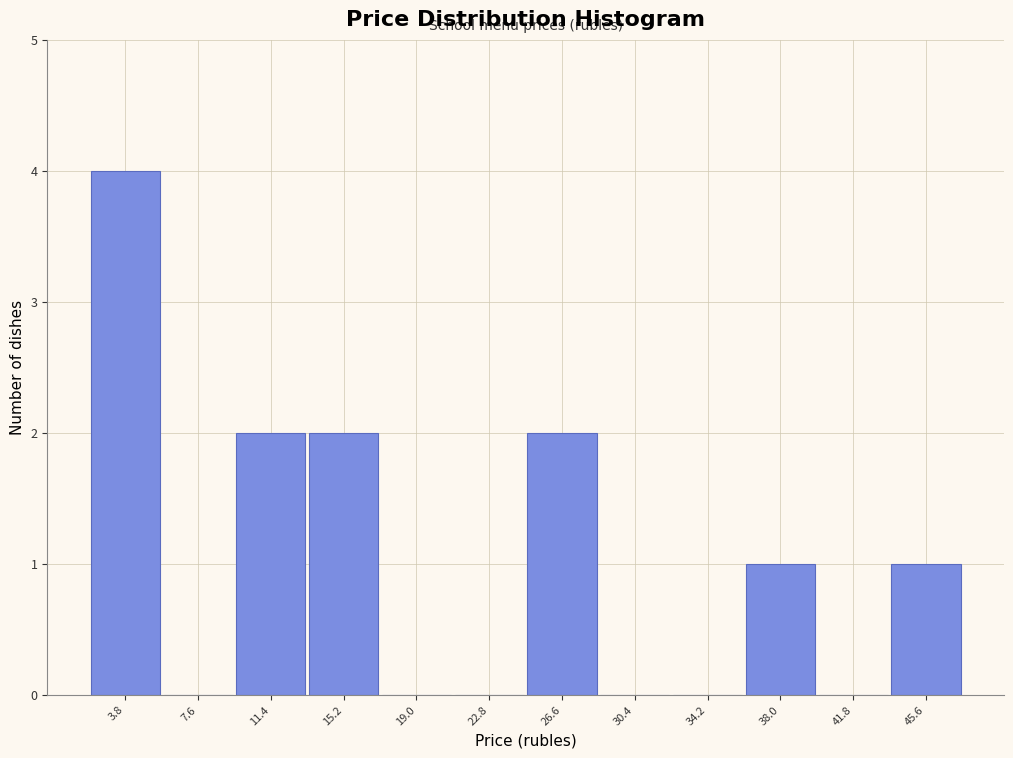

Which range on the x-axis has the tallest bar?

2.0 to 5.5